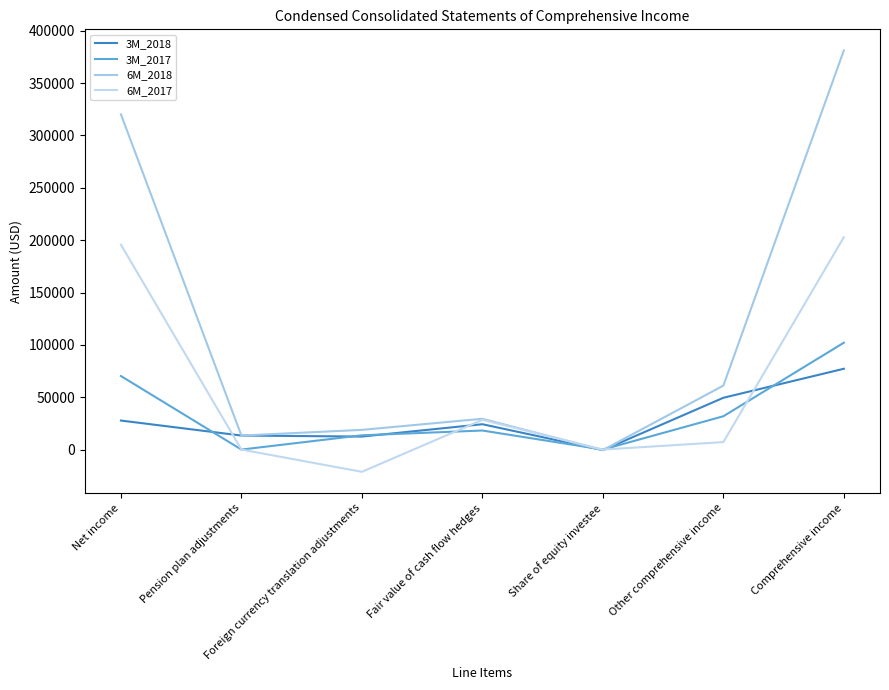

Count the number of data series in this chart.

4